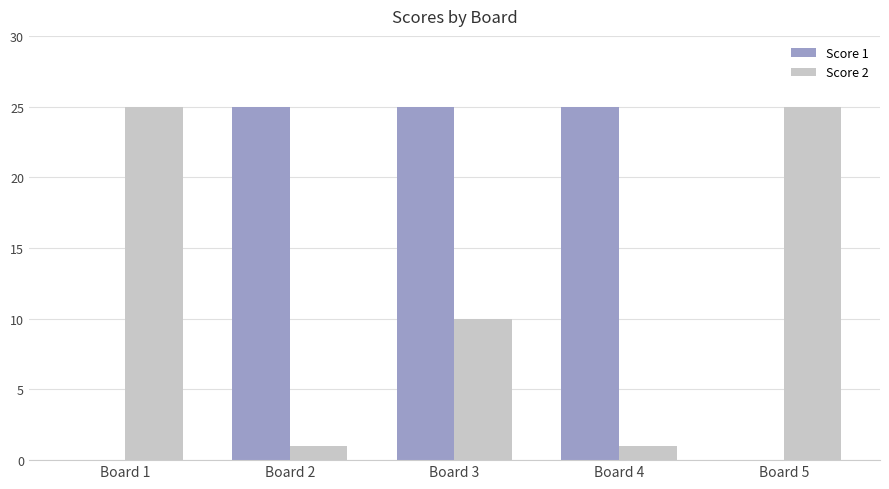

Reading left to right, extract all data points from this chart.

Score 1: 0	25	25	25	0
Score 2: 25	1	10	1	25